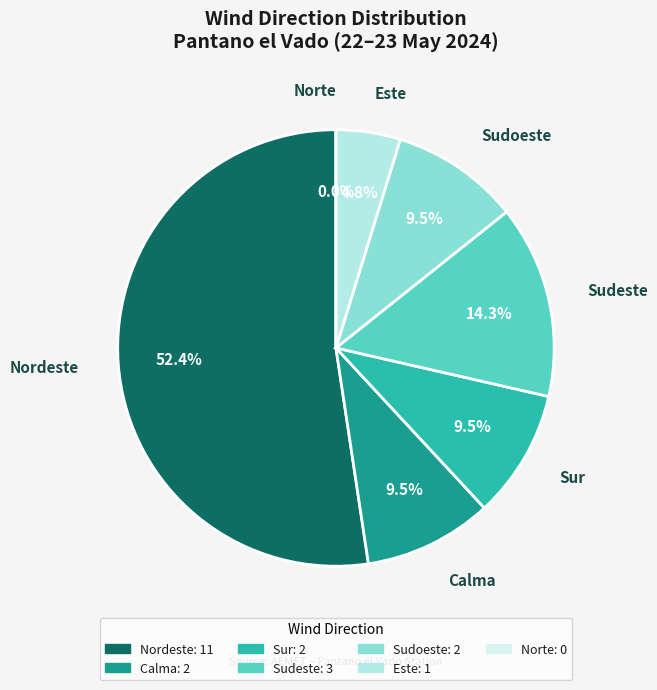

What is the smallest slice in the pie chart?

Norte